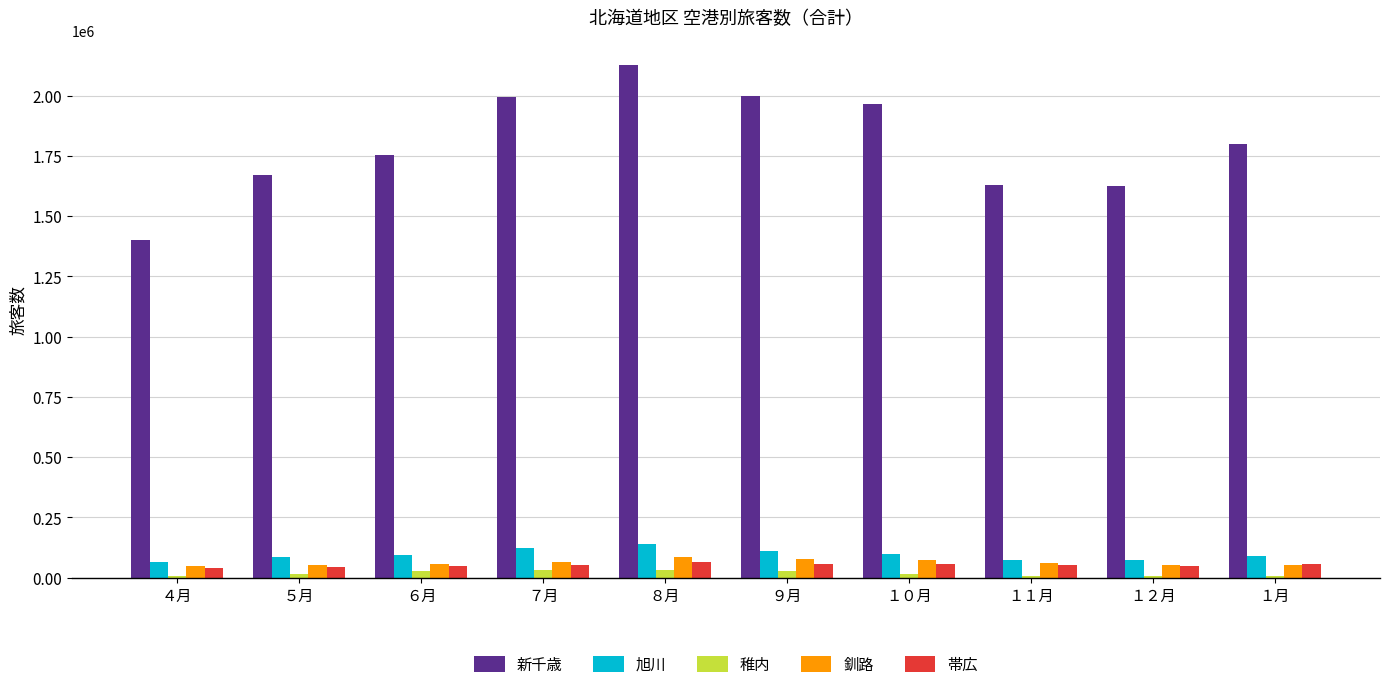

What is the sum of all 釧路 values?

618951